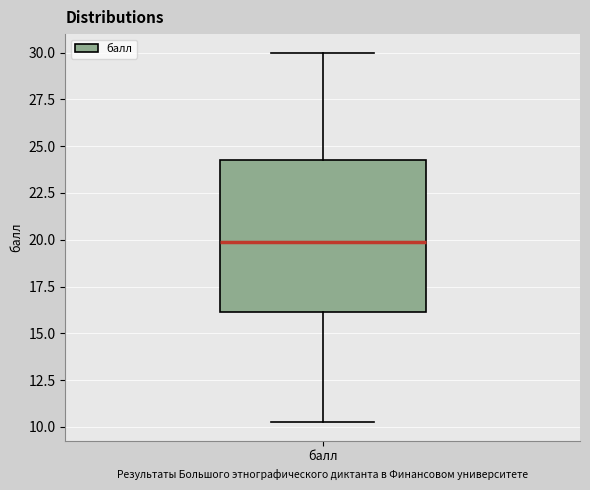

Where is the upper edge of the box for балл on the y-axis? The values are not printed on the chart, so give them approximately, as read against the axis.

24.5